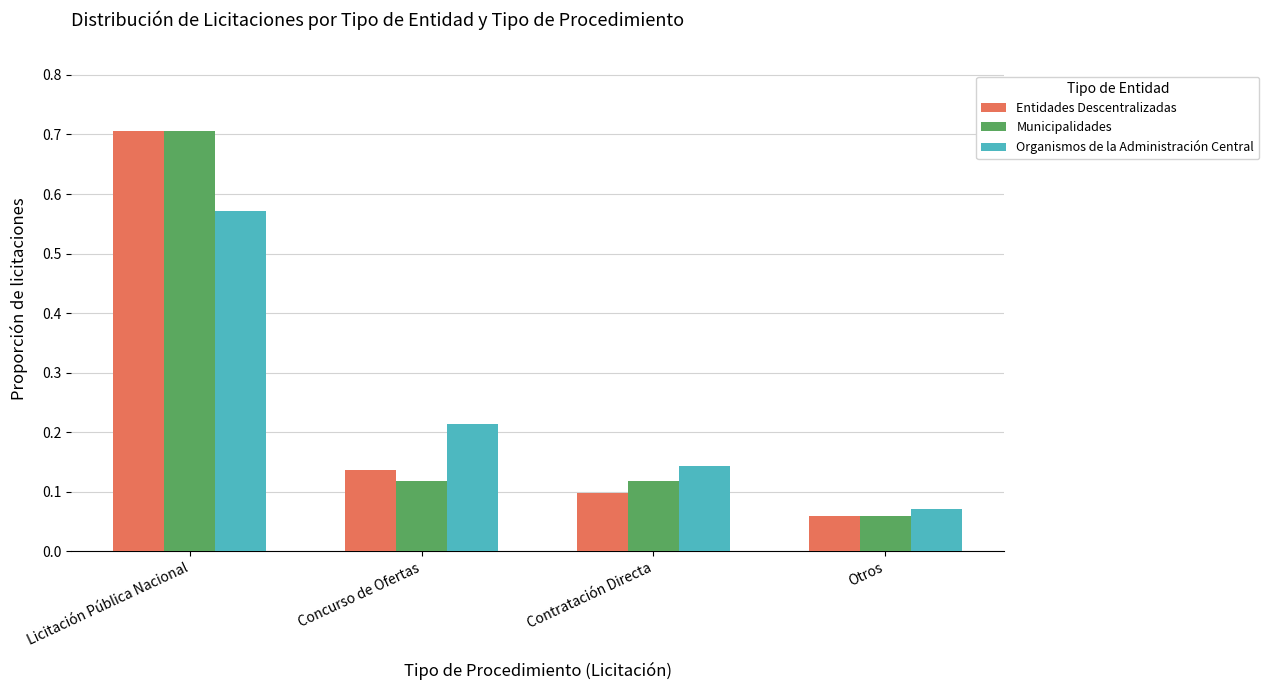

Which category has the lowest value in the Organismos de la Administración Central series?

Otros